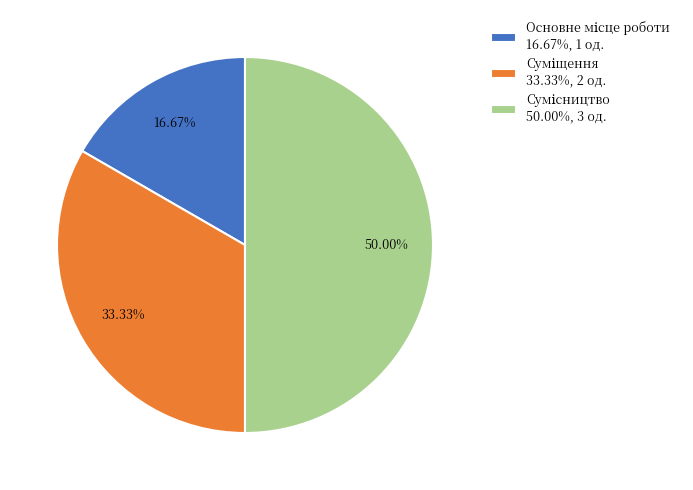

To the nearest percent, what percentage of the pie is Сумісництво?

50%